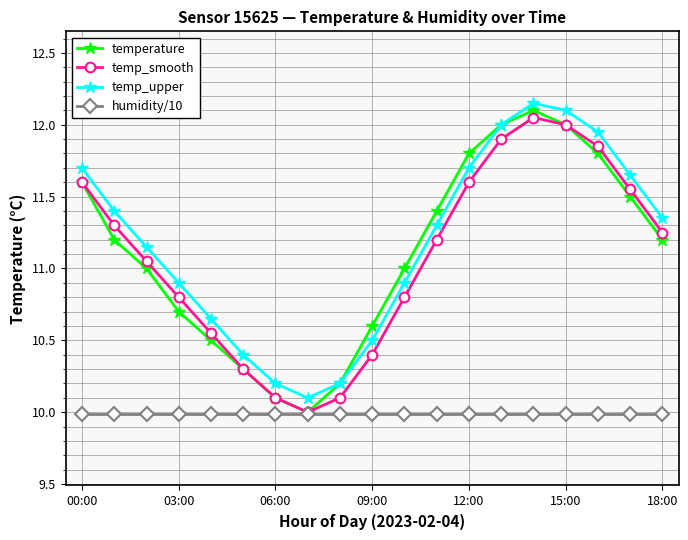

How many data points does each series have?

19